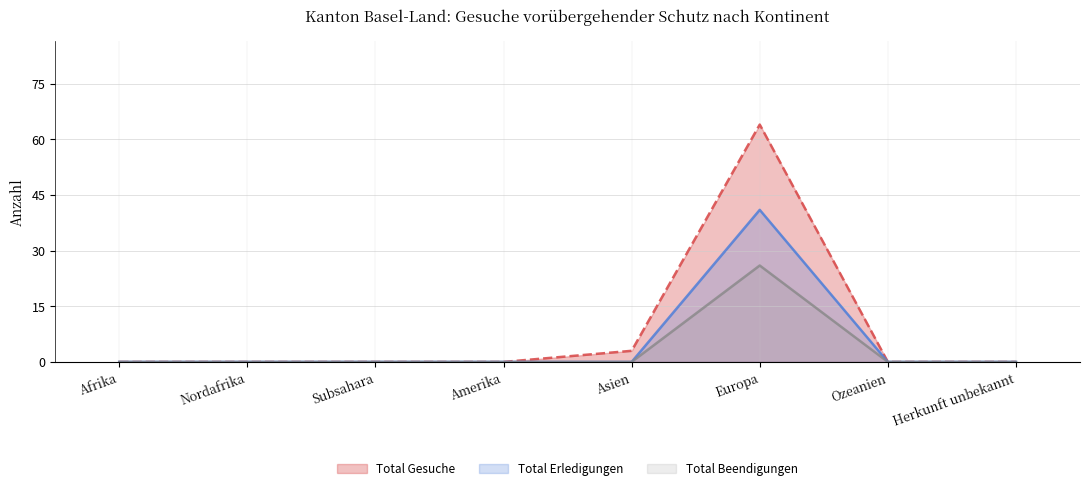

List the series in order of their peak value, highest first.

Total Gesuche, Total Erledigungen, Total Beendigungen